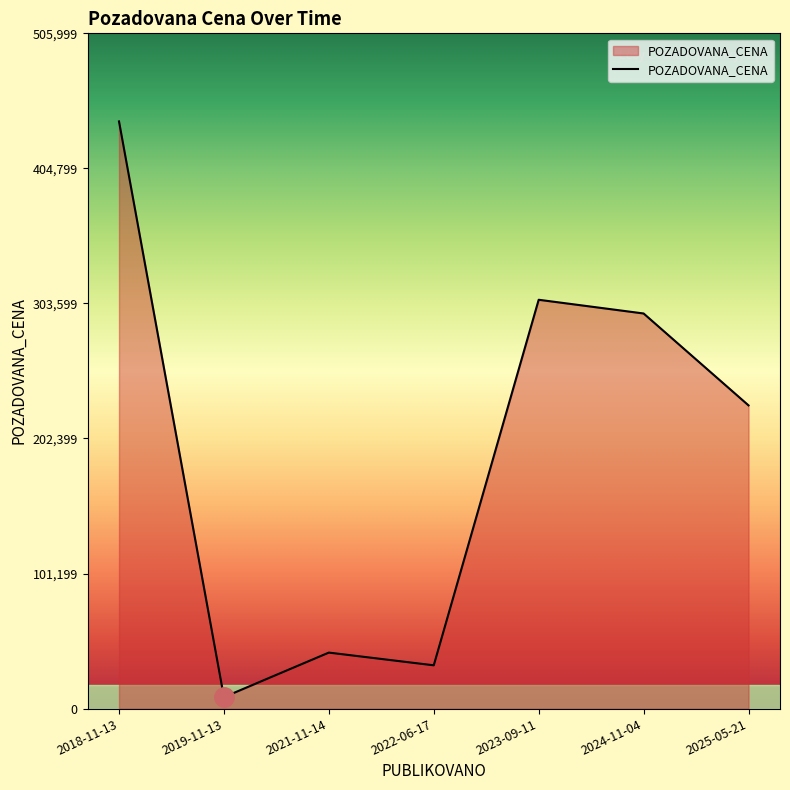

Where is the data nearest to the value 224295?

2025-05-21